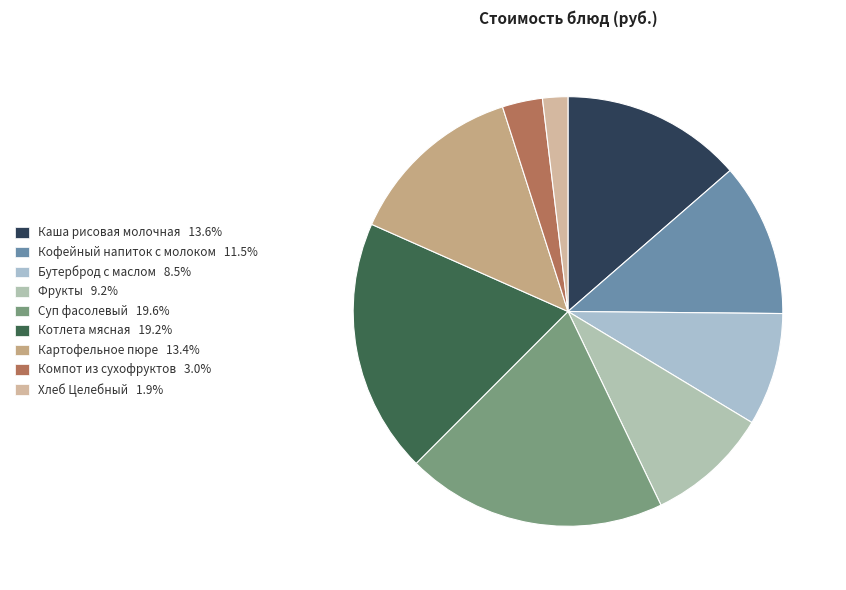

Count the number of slices in the pie.

9